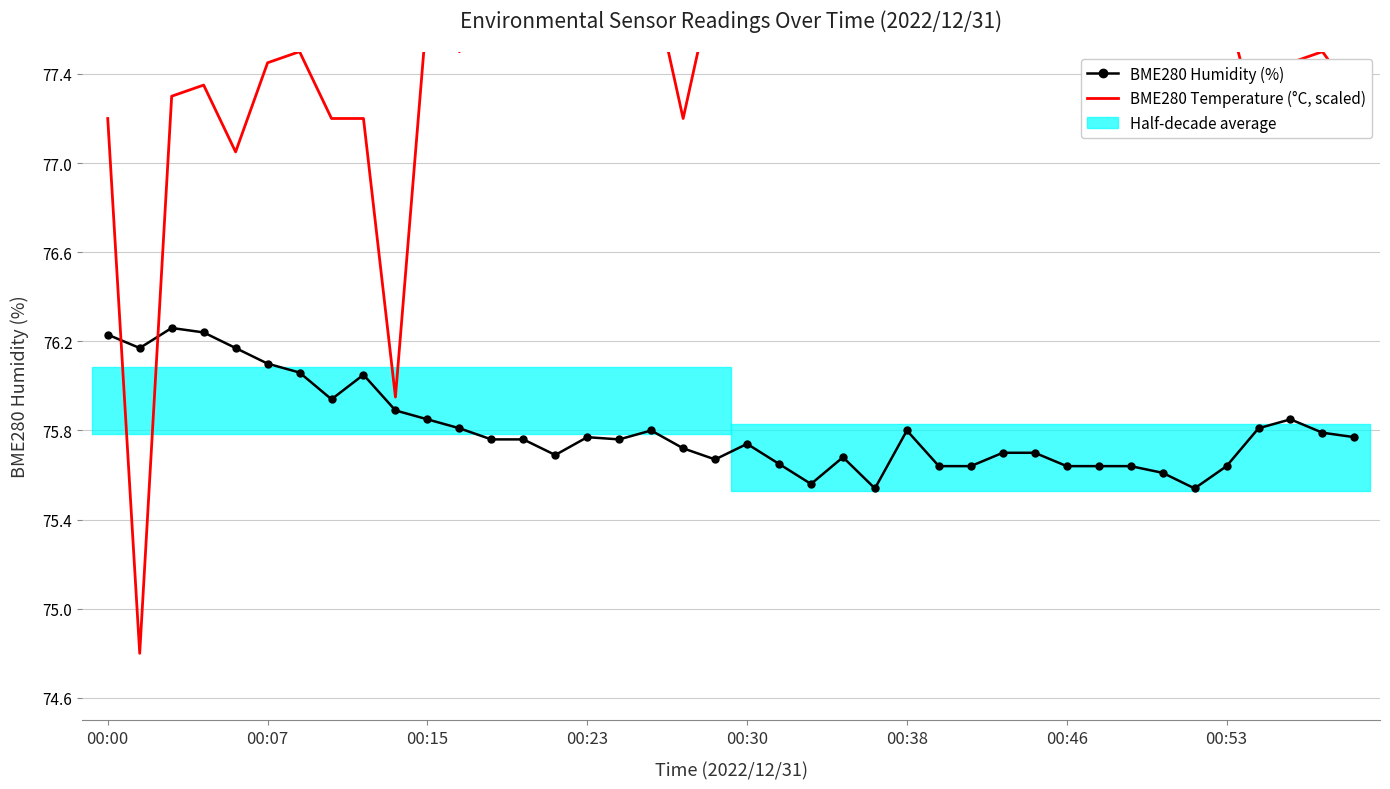

Reading left to right, transcribe all the data shown in this chart.

BME280 Humidity (%): 76.2	76.2	76.3	76.2	76.2	76.1	76.1	75.9	76.0	75.9	75.8	75.8	75.8	75.8	75.7	75.8	75.8	75.8	75.7	75.7	75.7	75.7	75.6	75.7	75.5	75.8	75.6	75.6	75.7	75.7	75.6	75.6	75.6	75.6	75.5	75.6	75.8	75.8	75.8	75.8
BME280 Temperature (°C, scaled): 77.2	74.8	77.3	77.3	77.0	77.5	77.5	77.2	77.2	76.0	77.7	77.5	77.8	77.8	77.8	77.7	77.8	77.8	77.2	77.8	77.8	77.6	77.8	77.8	77.7	77.7	77.6	77.8	77.8	77.8	77.9	78.0	78.0	77.5	77.8	77.7	77.2	77.5	77.5	77.3